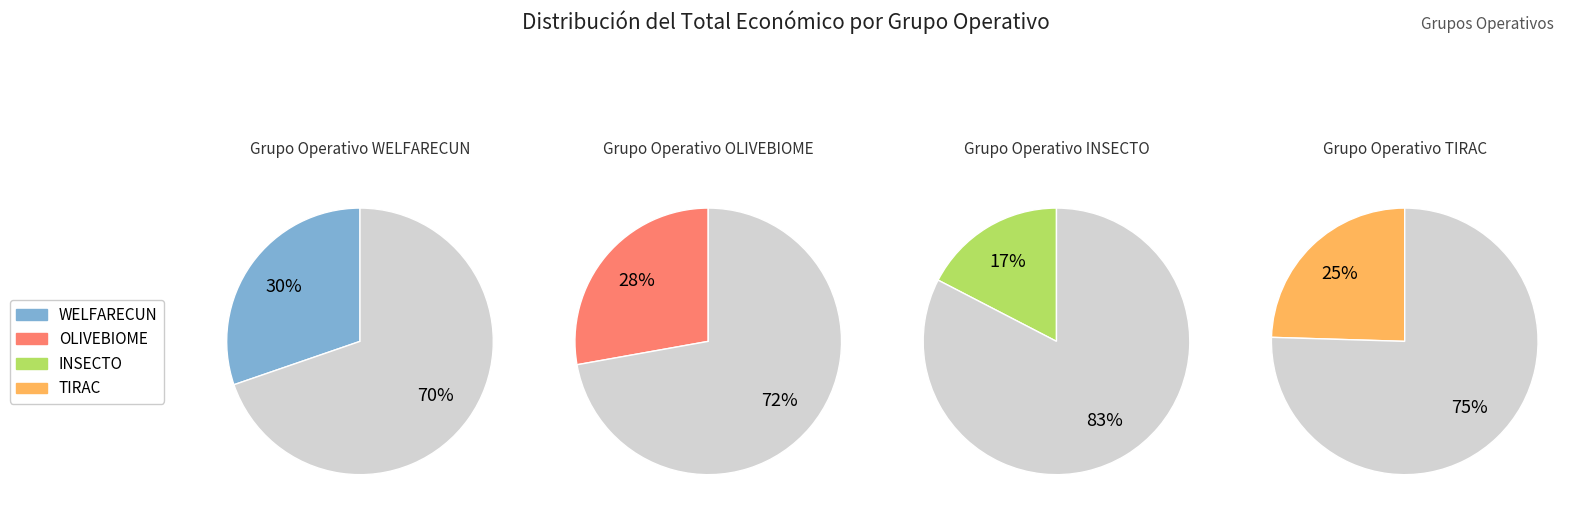

What portion of the pie excludes TIRAC?

75.5%